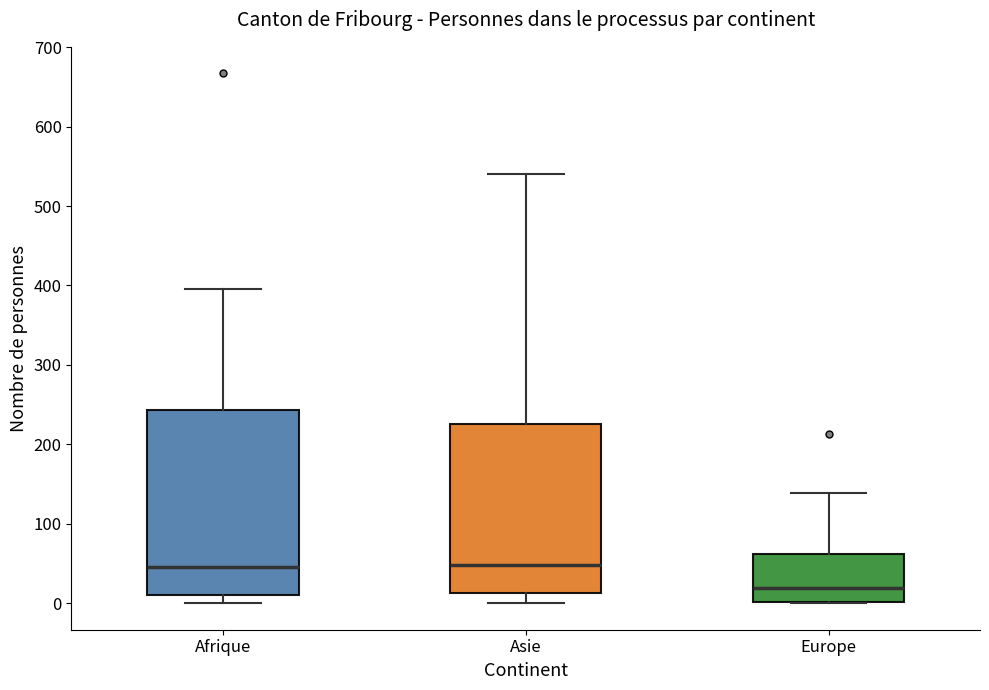

Where does the median line of the box for Europe sit on the y-axis? The values are not printed on the chart, so give them approximately, as read against the axis.

20